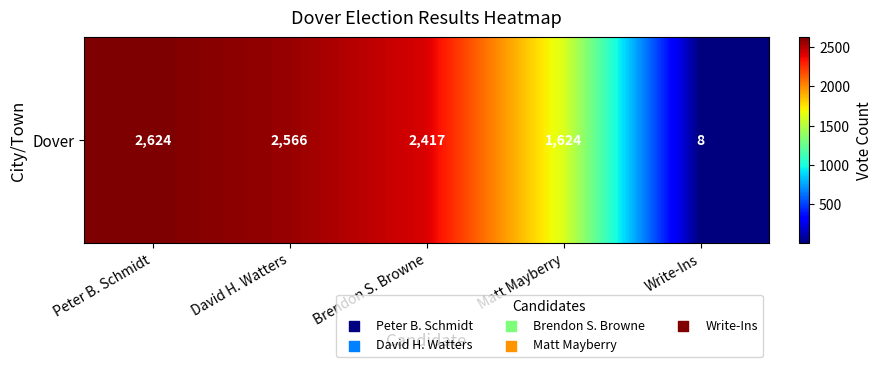

Approximately how many times larger is the value at Peter B. Schmidt compared to Write-Ins?

328.0